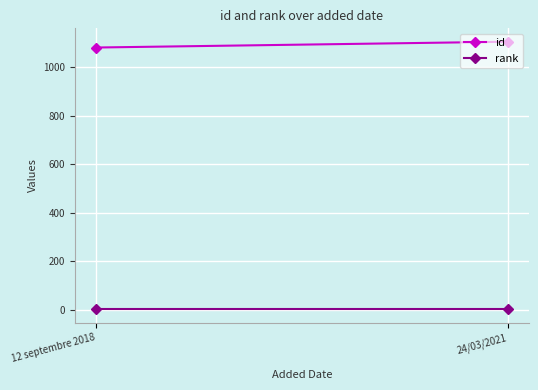

What value does the rank series have at 24/03/2021?

1